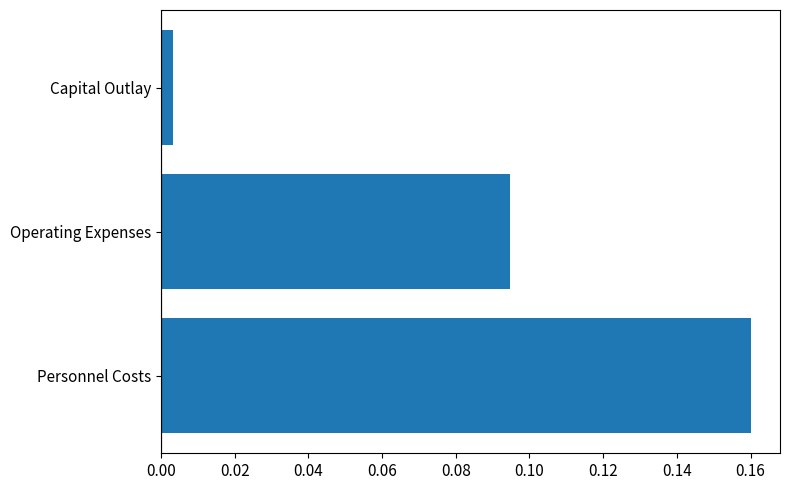

At which label is the value closest to 0?

Capital Outlay